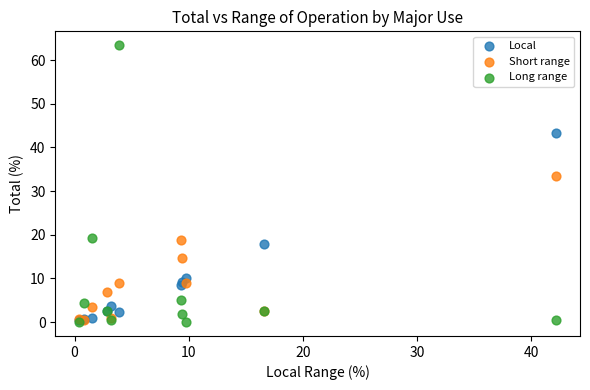

In the Long range series, what Y value is closest to 31?

19.3